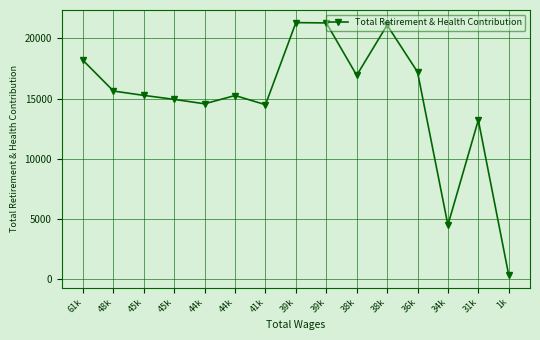

Where is the first local maximum?

44k